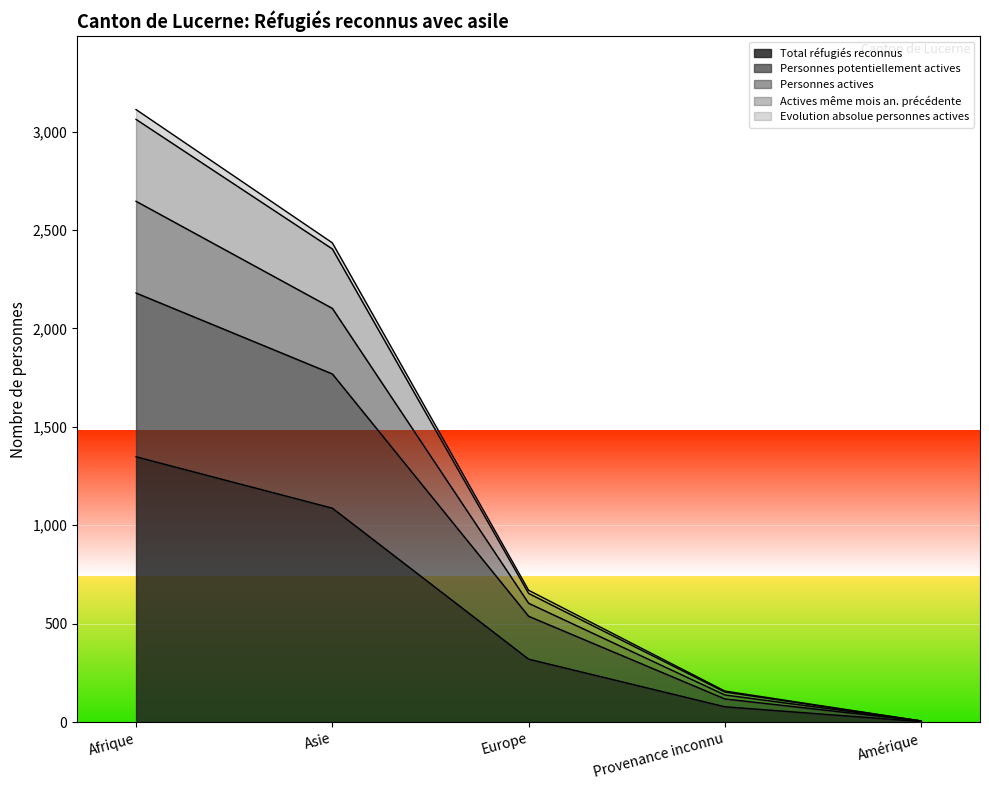

What is the sum of the Total réfugiés reconnus values at Provenance inconnu and Asie?

1165